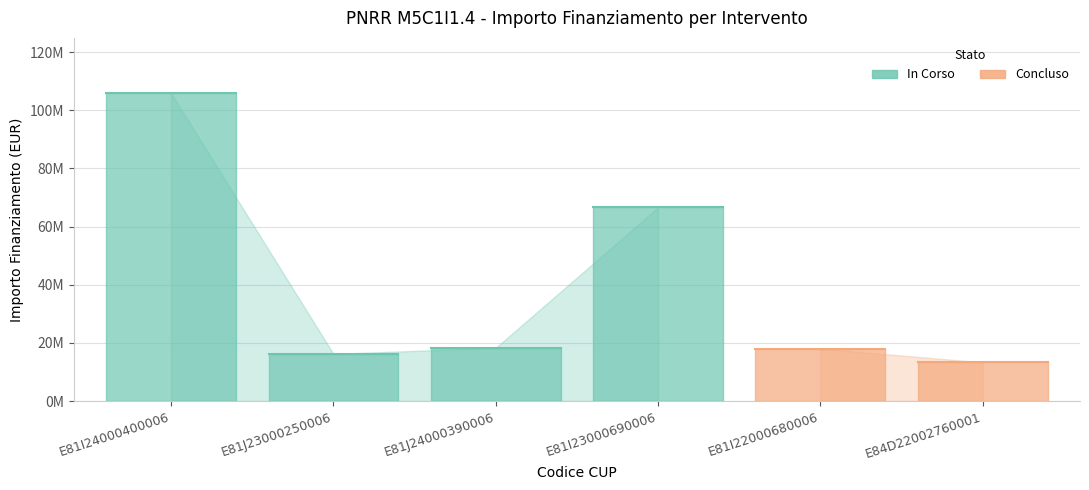

At which category does the chart reach its peak across all series?

E81I24000400006